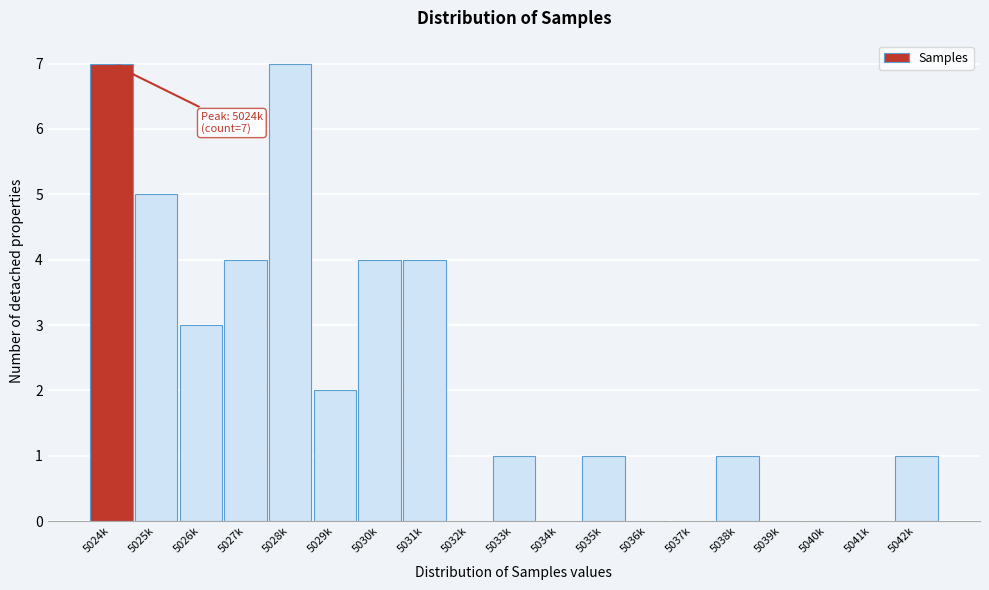

Reading left to right, list all the values displayed in this chart.

5024k=7	5025k=5	5026k=3	5027k=4	5028k=7	5029k=2	5030k=4	5031k=4	5032k=0	5033k=1	5034k=0	5035k=1	5036k=0	5037k=0	5038k=1	5039k=0	5040k=0	5041k=0	5042k=1